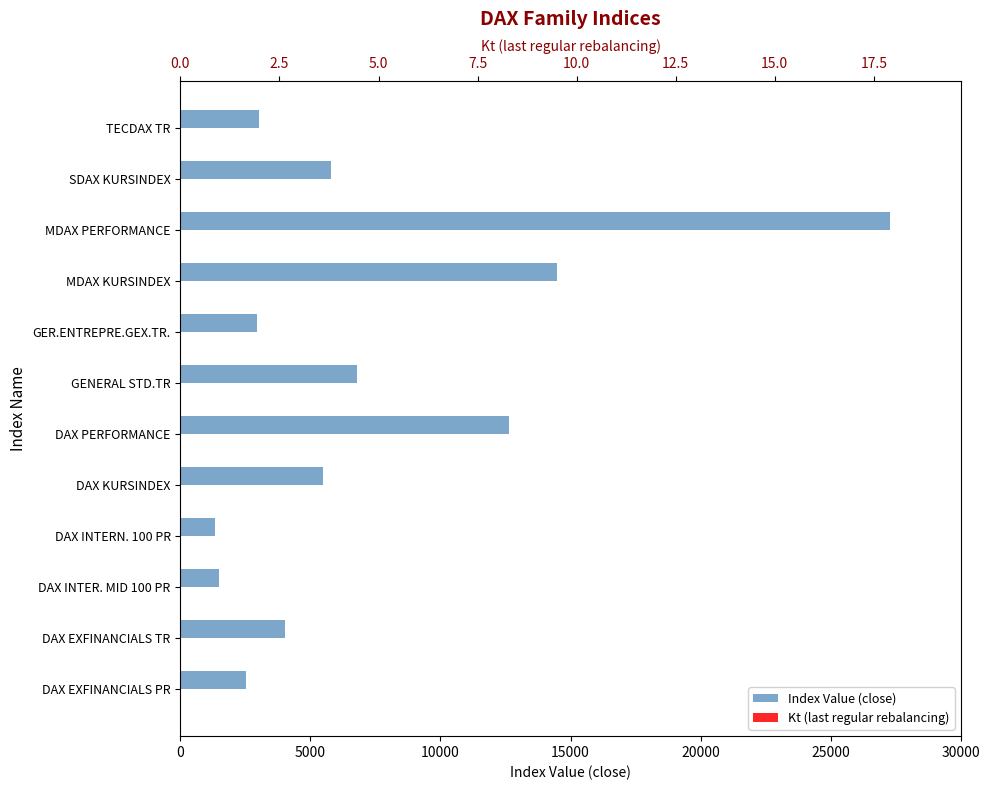

What is the maximum value shown in the chart?

27279.6